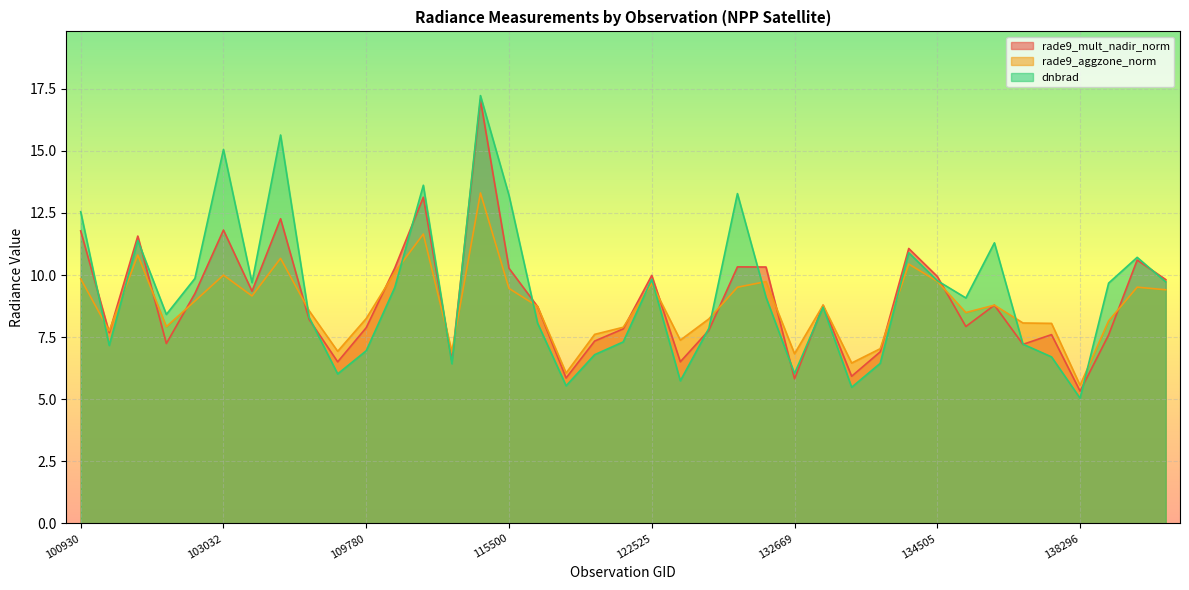

Reading left to right, transcribe all the data shown in this chart.

rade9_mult_nadir_norm: 11.8	7.7	11.6	7.2	9.3	11.8	9.3	12.3	8.2	6.5	7.9	10.3	13.1	6.5	17.1	10.3	8.7	5.9	7.3	7.8	10.0	6.5	7.8	10.3	10.3	5.8	8.8	5.9	6.9	11.1	9.9	7.9	8.8	7.2	7.6	5.3	7.6	10.6	9.8
rade9_aggzone_norm: 9.8	7.8	10.8	7.9	9.0	10.0	9.2	10.7	8.6	6.9	8.2	10.1	11.7	6.9	13.3	9.5	8.7	6.1	7.6	7.9	9.7	7.4	8.2	9.5	9.7	6.8	8.8	6.5	7.0	10.4	9.7	8.5	8.8	8.1	8.1	5.6	8.2	9.5	9.4
dnbrad: 12.5	7.2	11.4	8.4	9.9	15.1	9.7	15.6	8.3	6.0	7.0	9.5	13.6	6.4	17.2	13.2	8.1	5.5	6.8	7.3	9.8	5.7	7.9	13.3	9.1	6.0	8.7	5.5	6.4	10.9	9.8	9.1	11.3	7.2	6.7	5.0	9.7	10.7	9.7